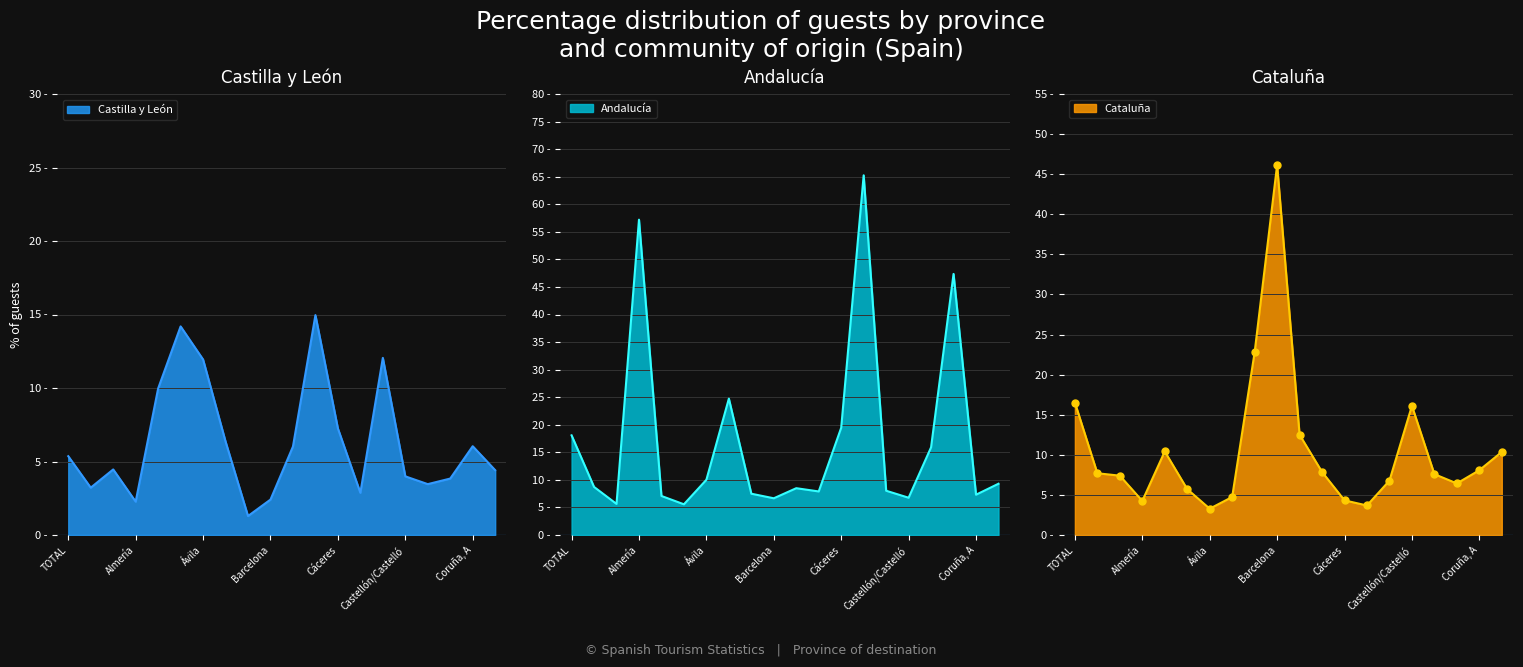

How many data points in Cataluña are above 7?

12